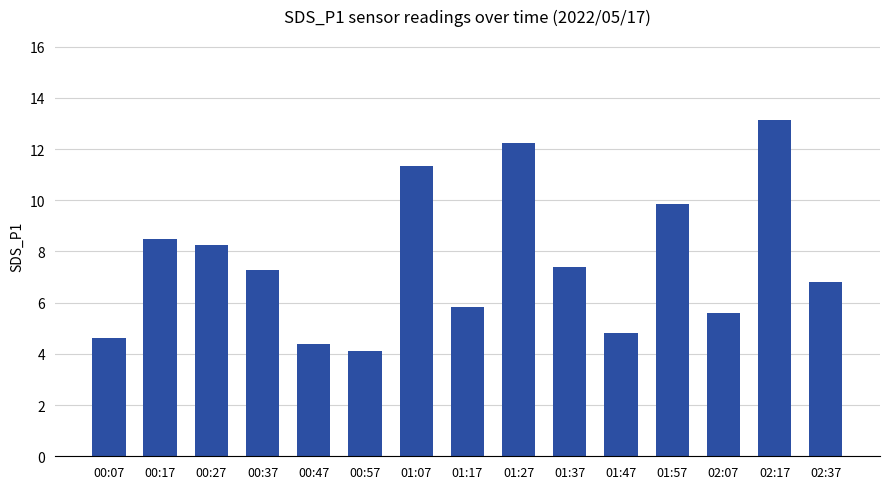

Where does the data first go above 7?

00:17